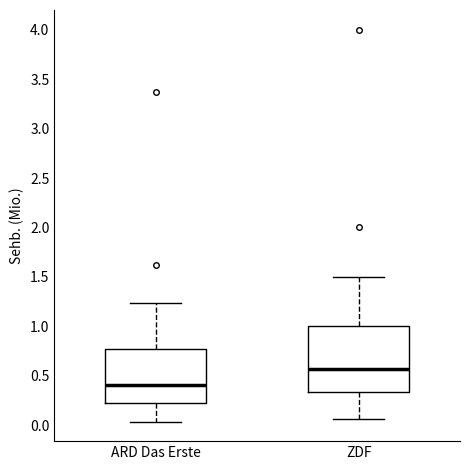

Which box is the tallest, from its lower edge to its upper edge?

ZDF